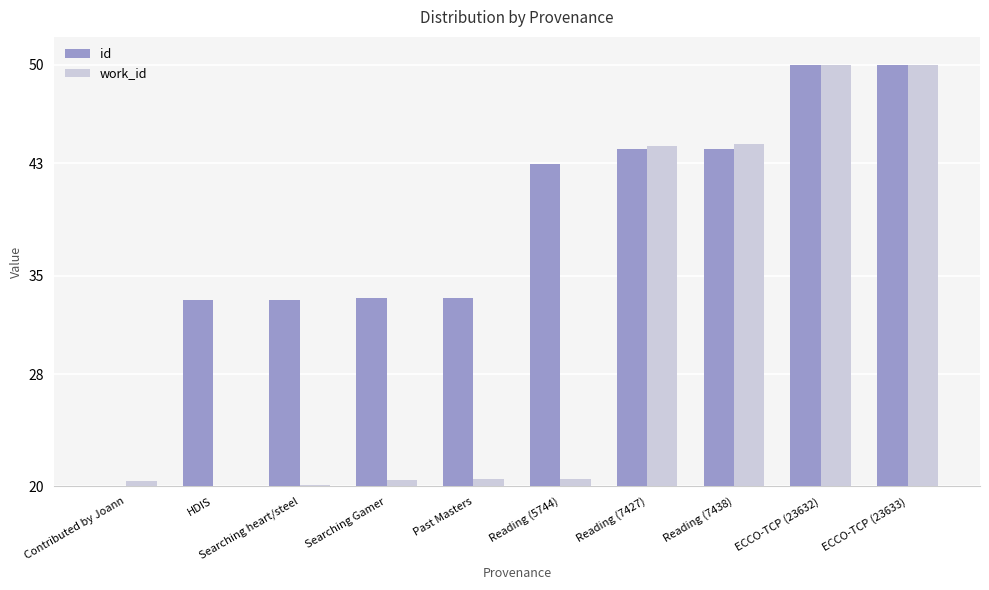

What is the label of the 5th bar from the right?

Reading (5744)